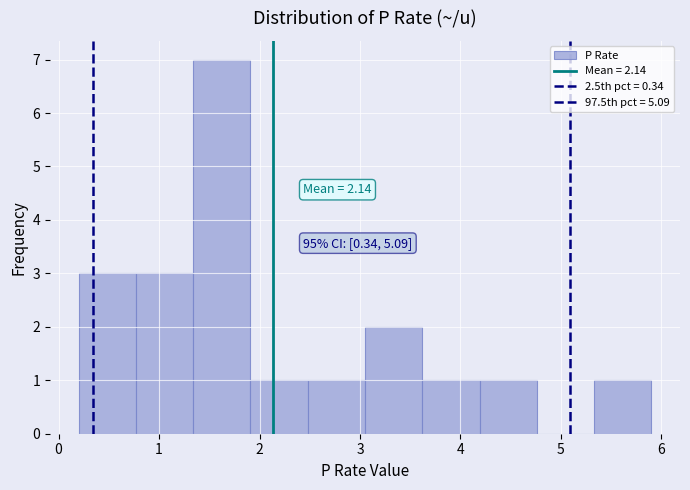

Which range on the x-axis has the tallest bar?

1.34 to 1.91